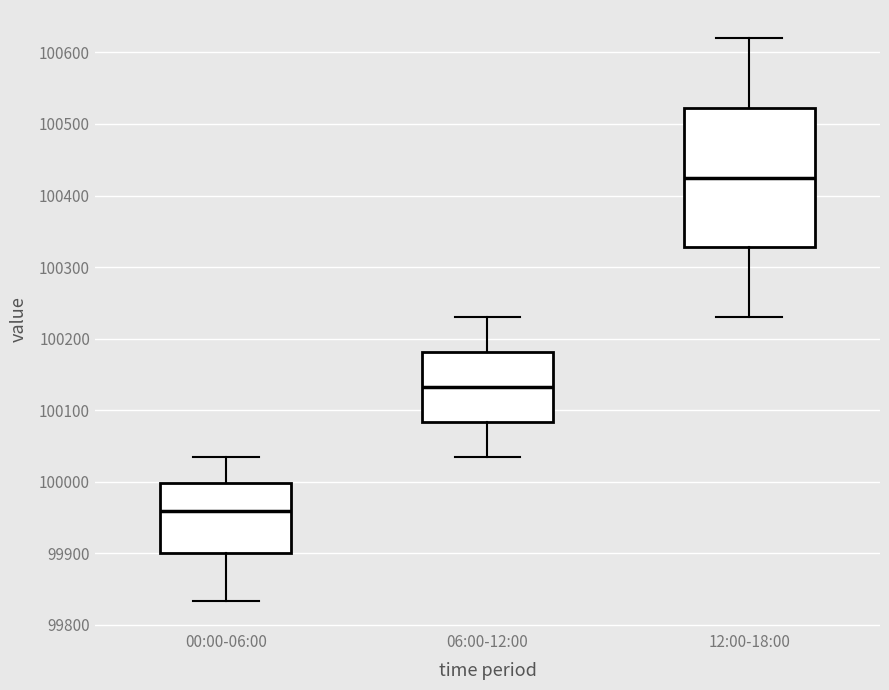

Reading left to right, read every box against the y-axis: the position of its median line, the range the box covers, and the ends of its whiskers. The values are not printed on the chart, so give them approximately, as read against the axis.

00:00-06:00: median 99960, box 99900 to 100000, whiskers 99830 to 100030
06:00-12:00: median 100130, box 100080 to 100180, whiskers 100040 to 100230
12:00-18:00: median 100430, box 100330 to 100520, whiskers 100230 to 100620